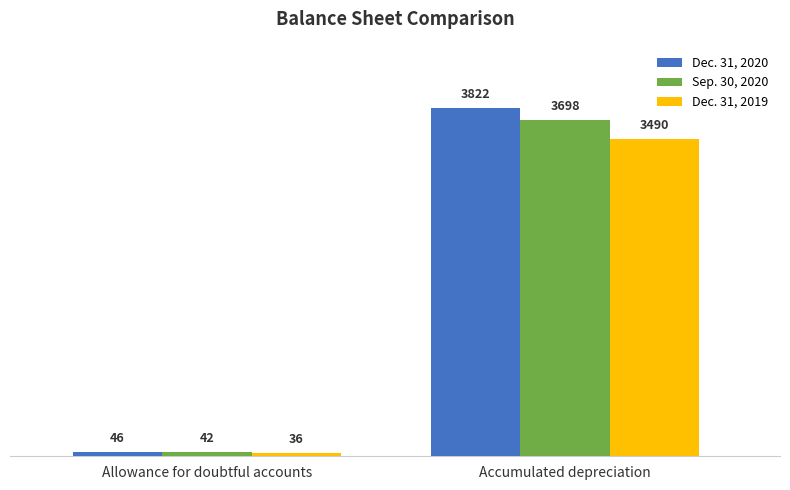

What is the sum of the Dec. 31, 2020 values at Allowance for doubtful accounts and Accumulated depreciation?

3868